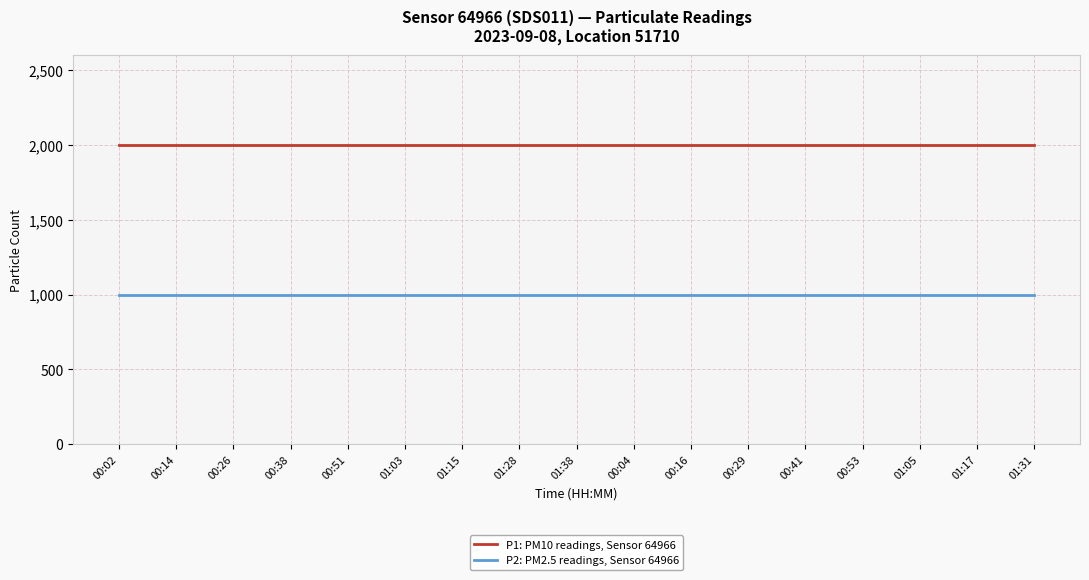

At 00:04, list the series in order from largest to smallest.

P1: PM10 readings, Sensor 64966, P2: PM2.5 readings, Sensor 64966